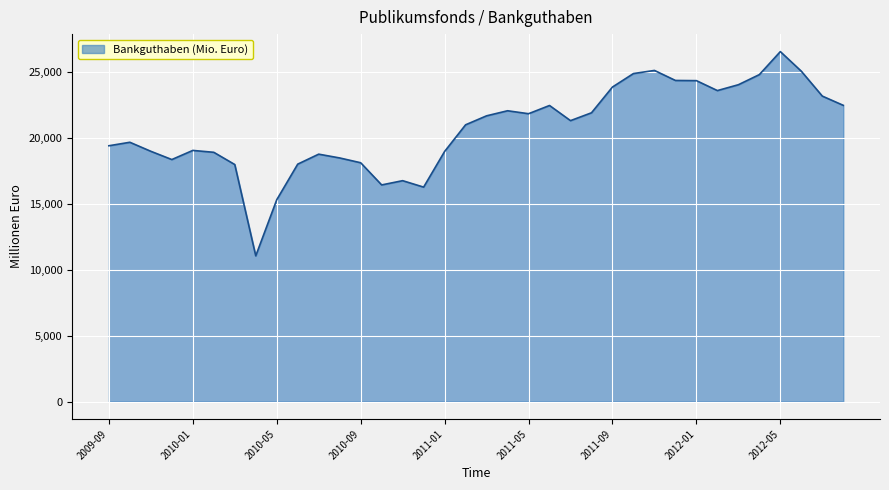

What is the minimum value shown in the chart?

11038